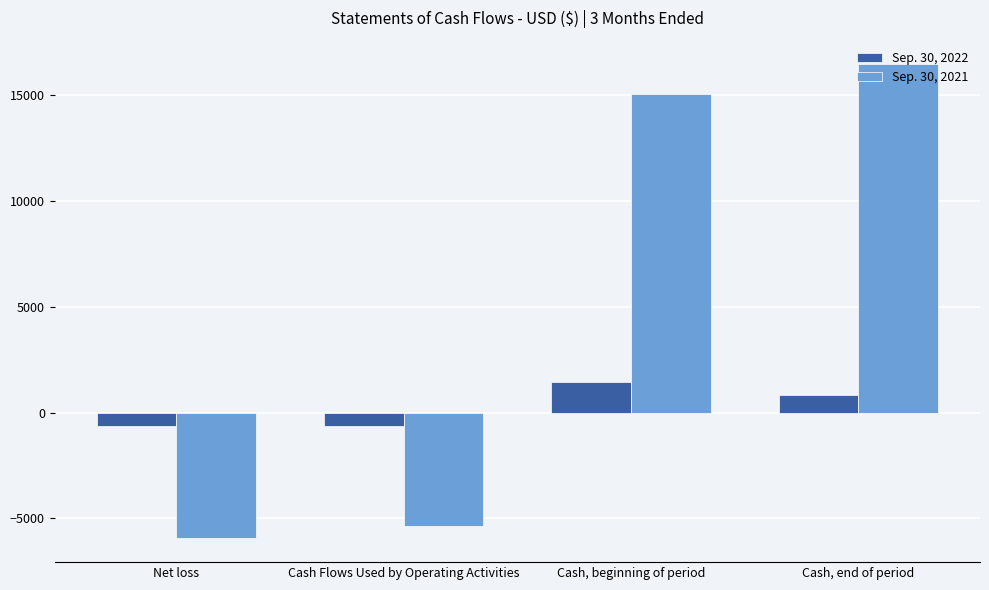

Reading left to right, list all the values displayed in this chart.

Sep. 30, 2022: Net loss=-632	Cash Flows Used by Operating Activities=-632	Cash, beginning of period=1452	Cash, end of period=820
Sep. 30, 2021: Net loss=-5942	Cash Flows Used by Operating Activities=-5357	Cash, beginning of period=15046	Cash, end of period=16439